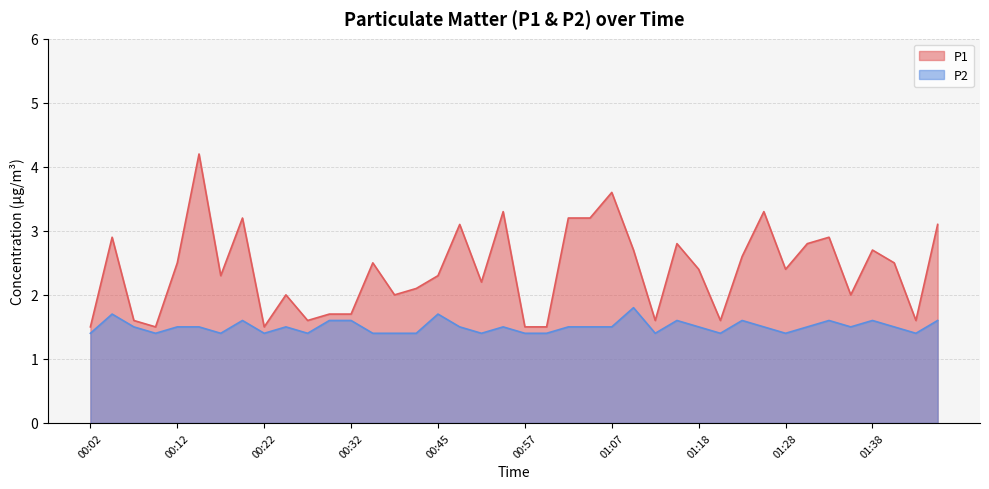

What is the value of the P2 point at the 14th from the left?

1.4